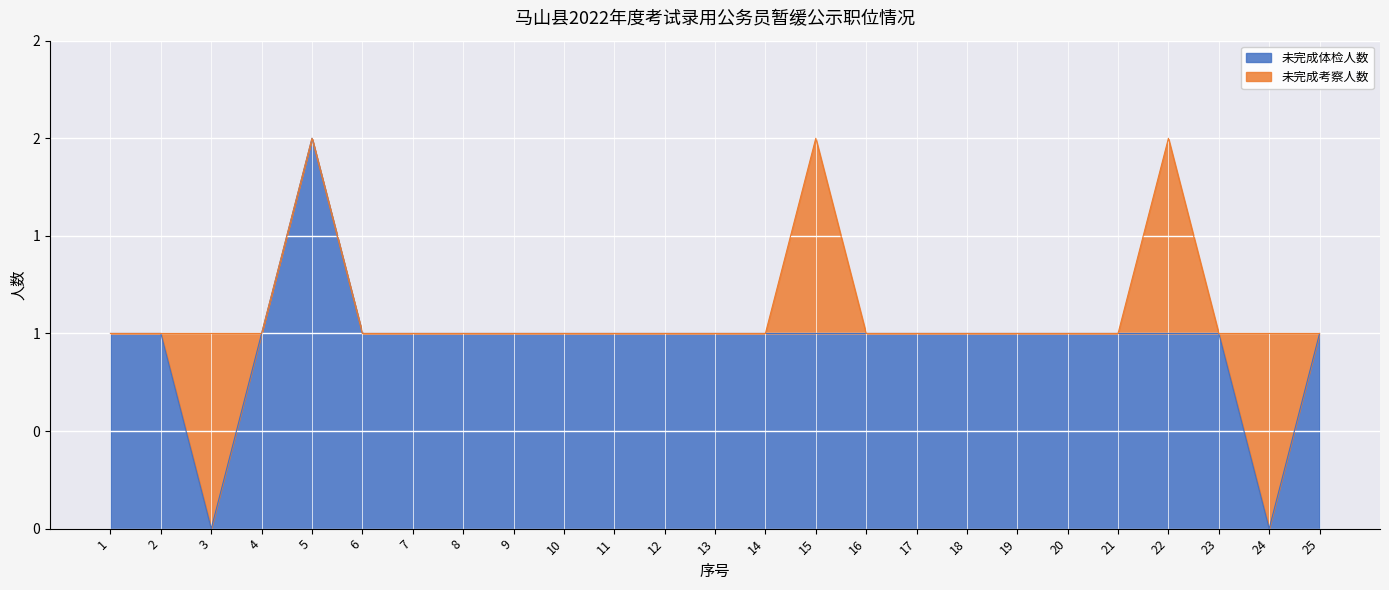

Which label corresponds to the smallest value in the chart?

3